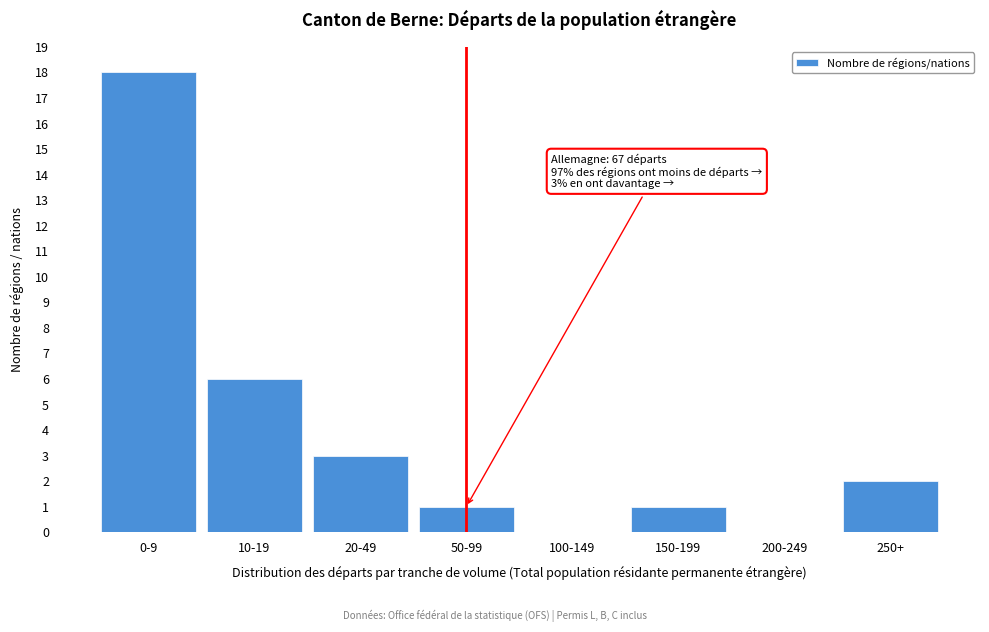

Reading left to right, extract all data points from this chart.

0-9=18	10-19=6	20-49=3	50-99=1	100-149=0	150-199=1	200-249=0	250+=2